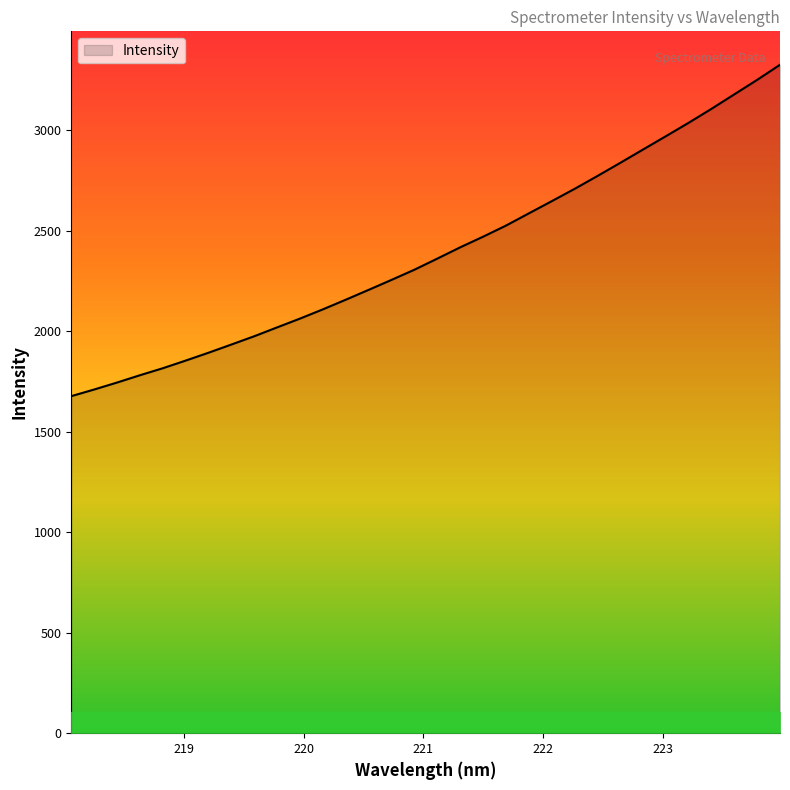

What is the highest value of the Intensity series?

3324.8